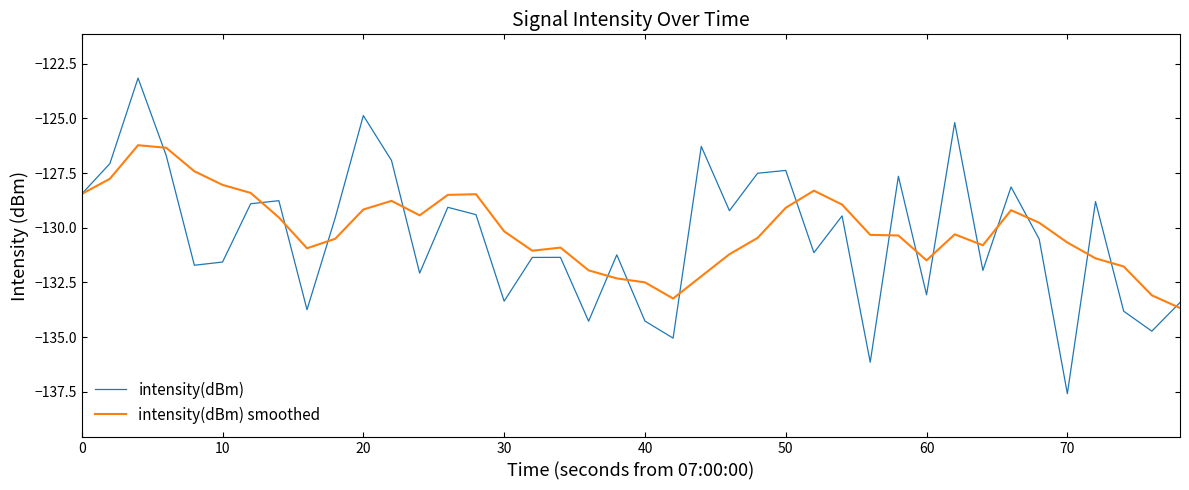

What are all the series names shown in the legend?

intensity(dBm), intensity(dBm) smoothed